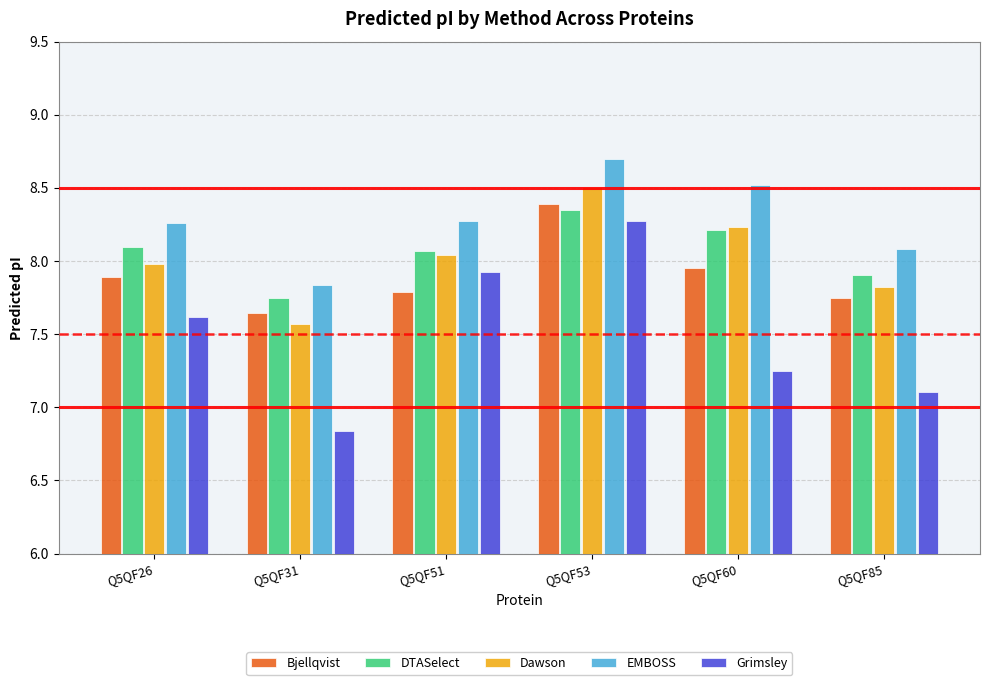

The Dawson series shows 8.5 at Q5QF53. True or false?

True